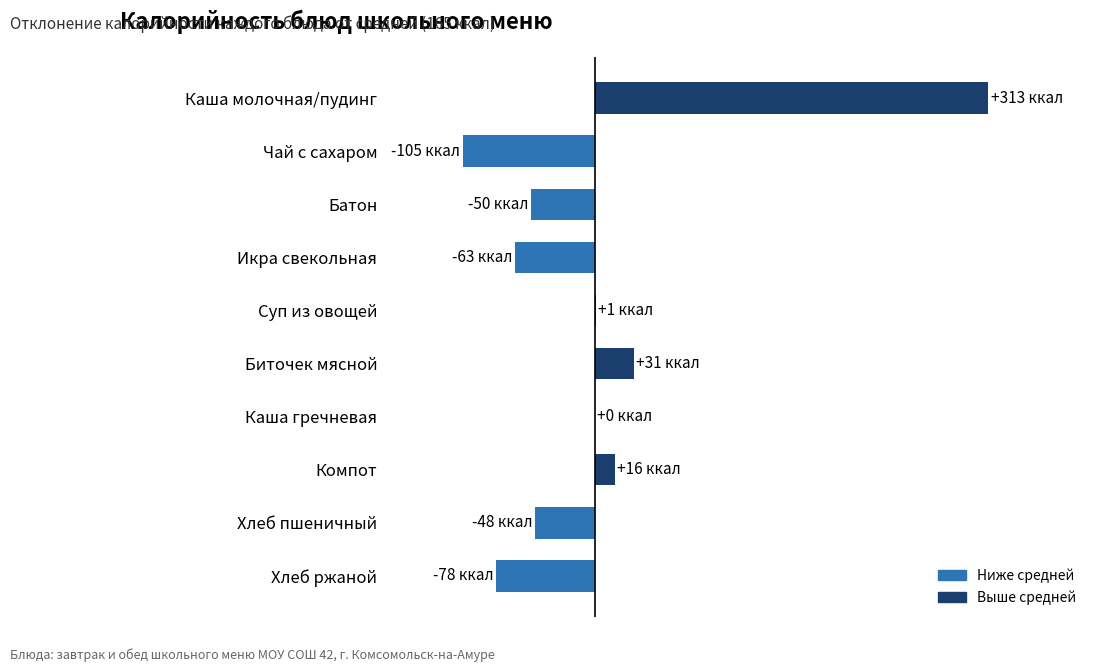

True or false: the data shows 312.9 at Каша молочная/пудинг.

True